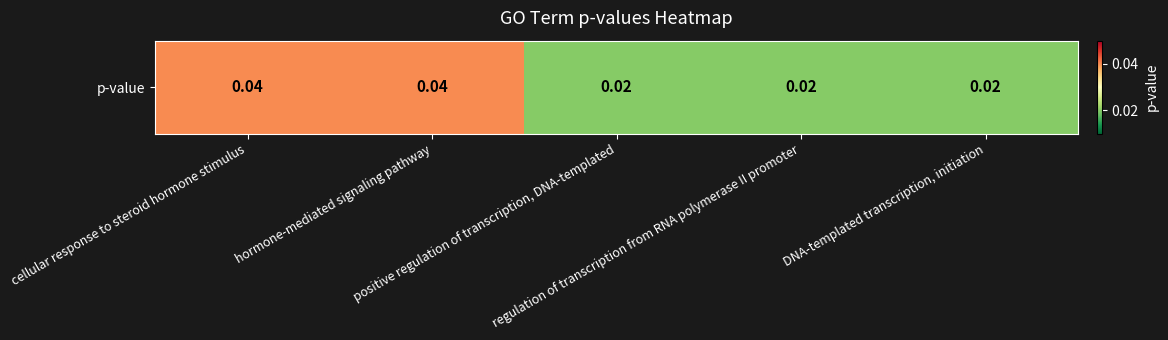

How many categories are shown in the chart?

5